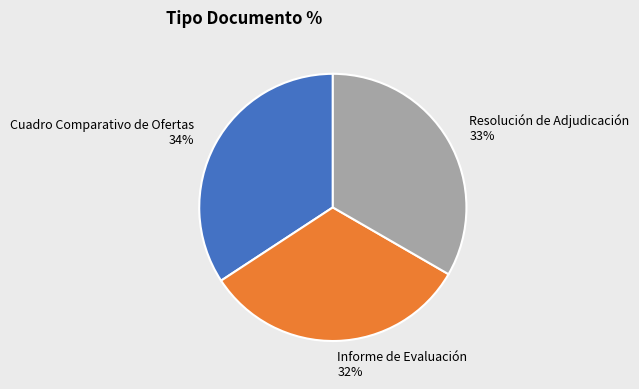

Is it true that Resolución de Adjudicación is 33% of the pie?

True